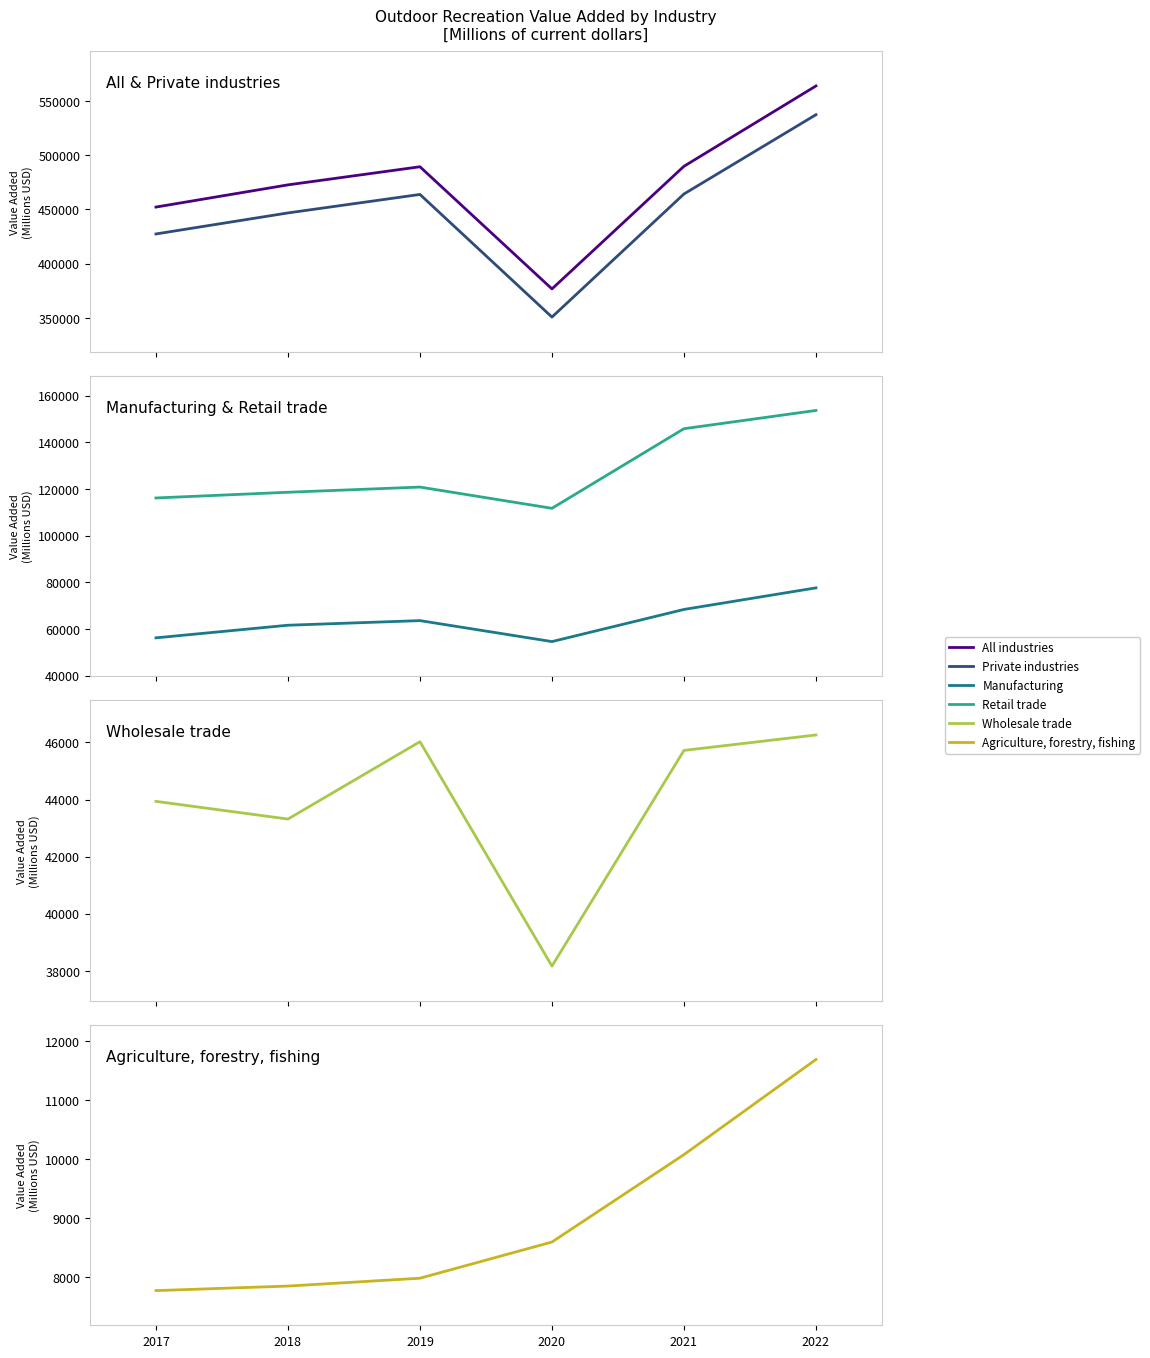

What is the value of the Private industries point at the 1st from the left?

427450